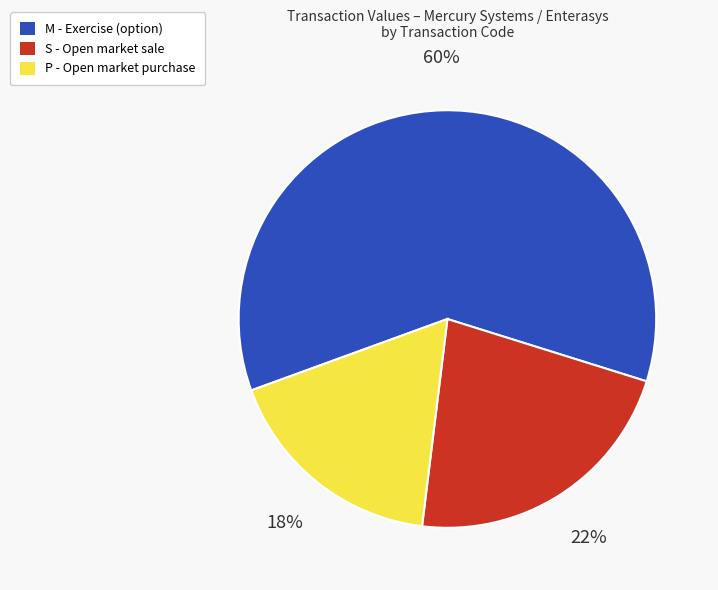

How many slices are in this pie chart?

3